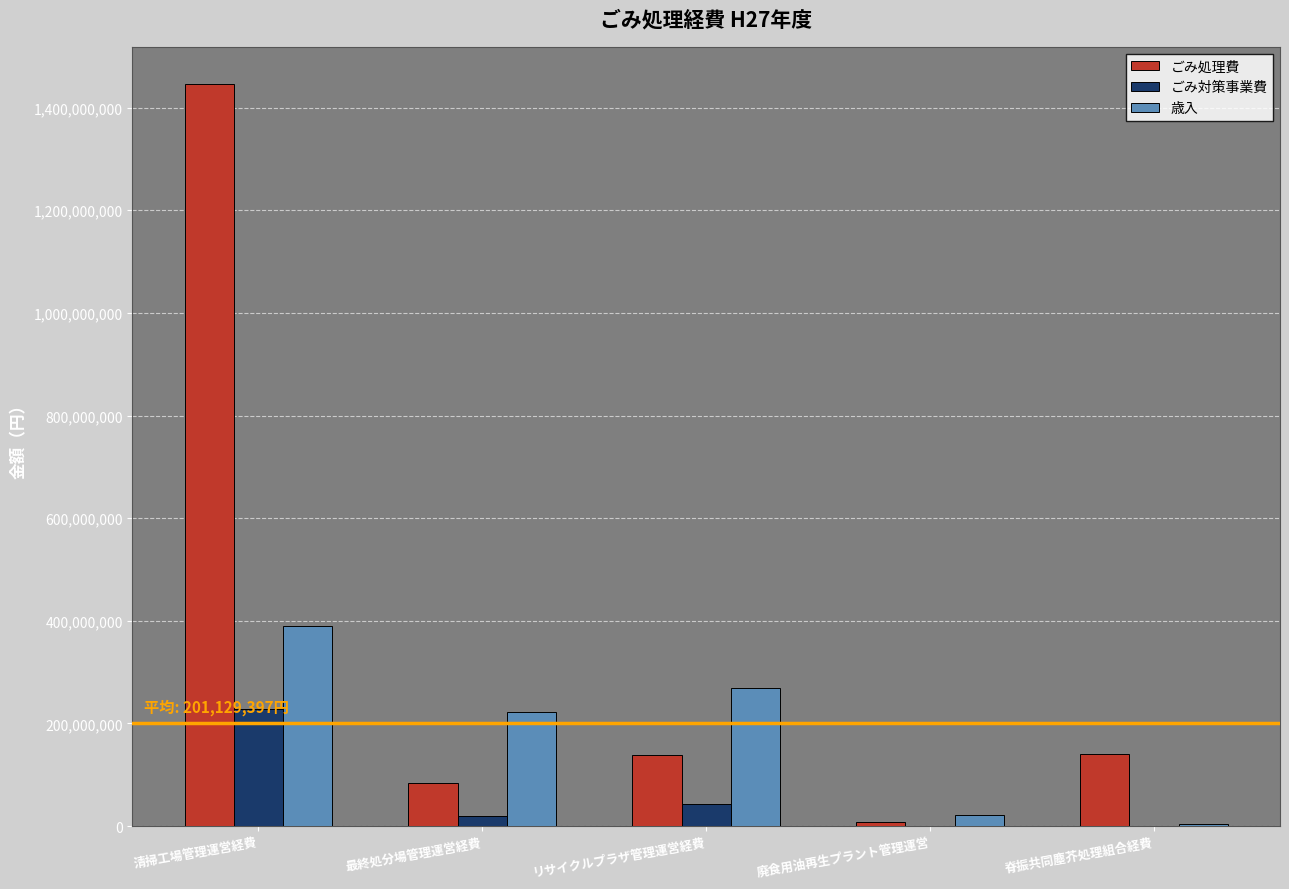

How many groups of bars are there?

5